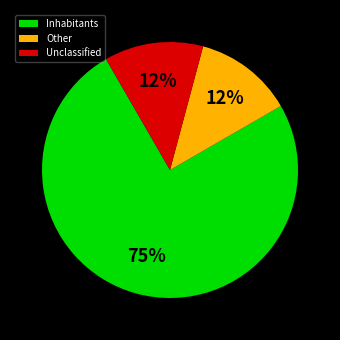

Is the sum of Other and Inhabitants greater than half?

Yes